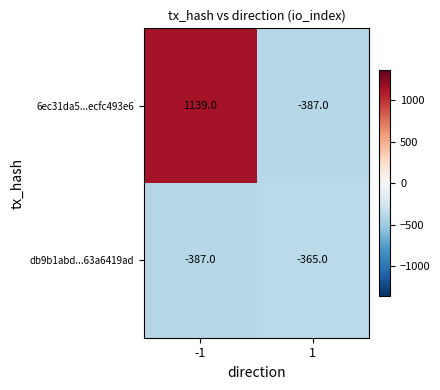

The db9b1abd...63a6419ad series shows -172 at -1. True or false?

False